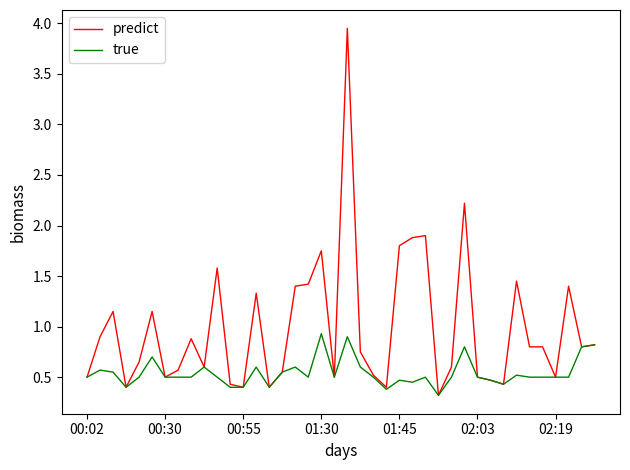

Which series has the largest range (max minus min)?

predict